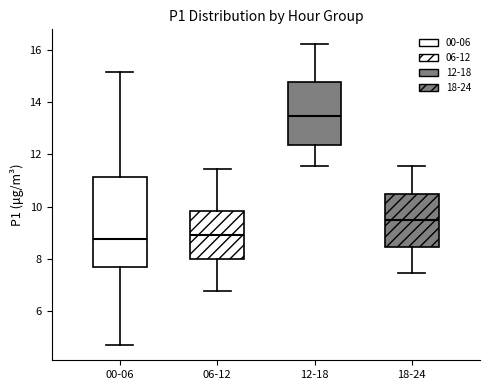

Reading left to right, read every box against the y-axis: the position of its median line, the range the box covers, and the ends of its whiskers. The values are not printed on the chart, so give them approximately, as read against the axis.

00-06: median 8.8, box 7.6 to 11.2, whiskers 4.8 to 15.2
06-12: median 9.0, box 8.0 to 9.8, whiskers 6.8 to 11.4
12-18: median 13.4, box 12.4 to 14.8, whiskers 11.6 to 16.2
18-24: median 9.6, box 8.4 to 10.4, whiskers 7.4 to 11.6